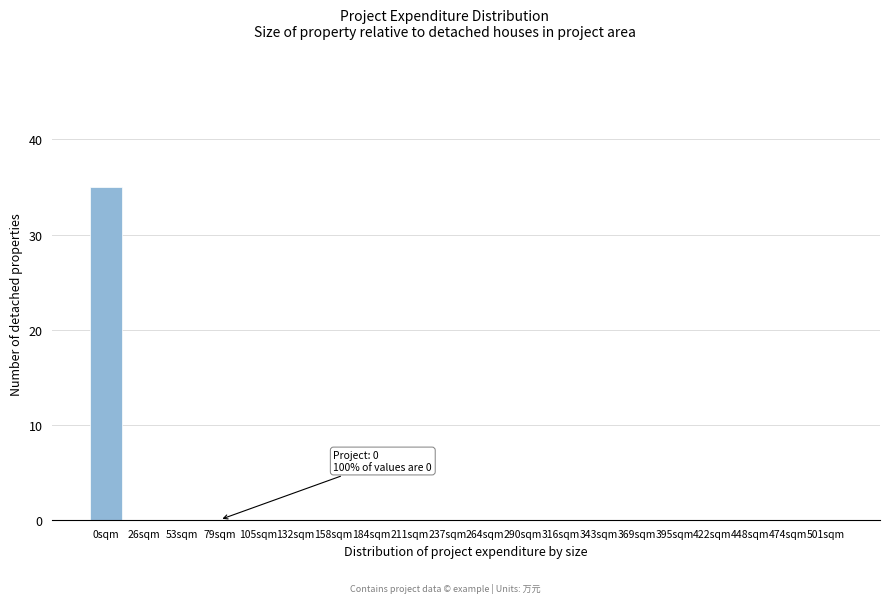

What is the maximum value shown in the chart?

35